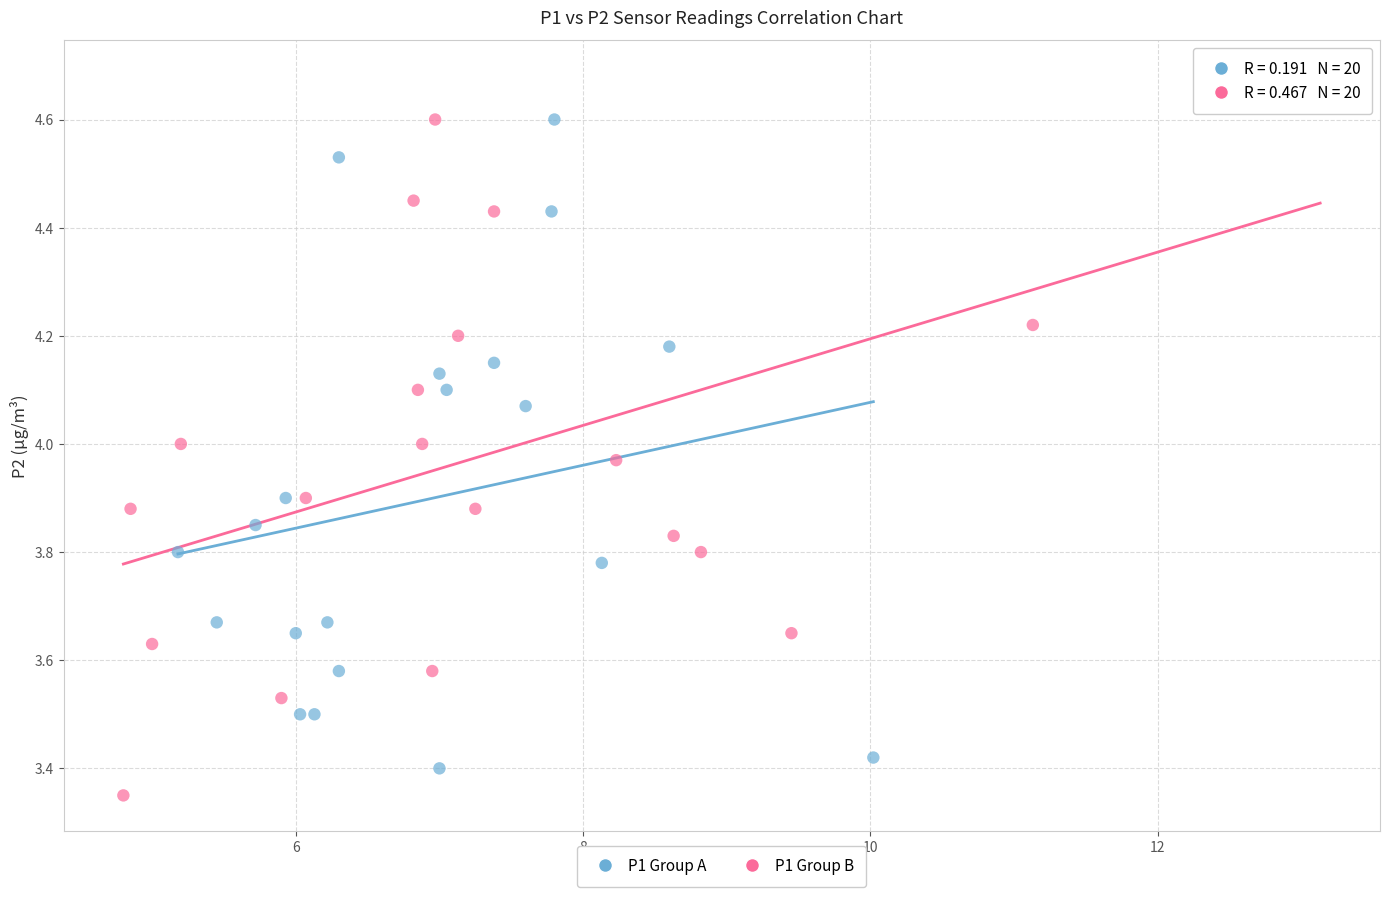

What are all the series names shown in the legend?

P1 Group A, P1 Group B